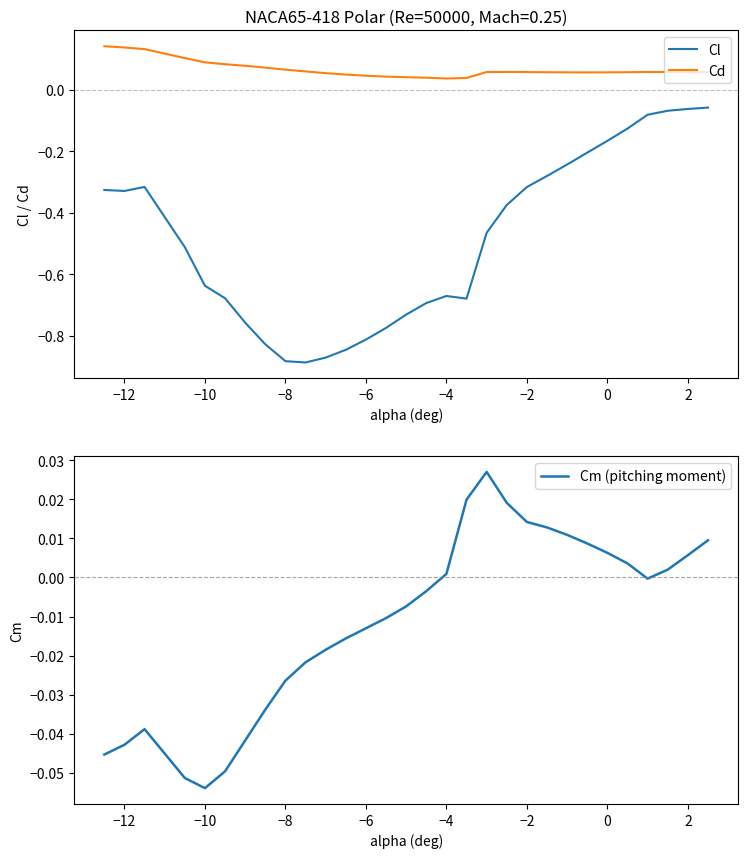

What is the greatest value displayed?

0.1